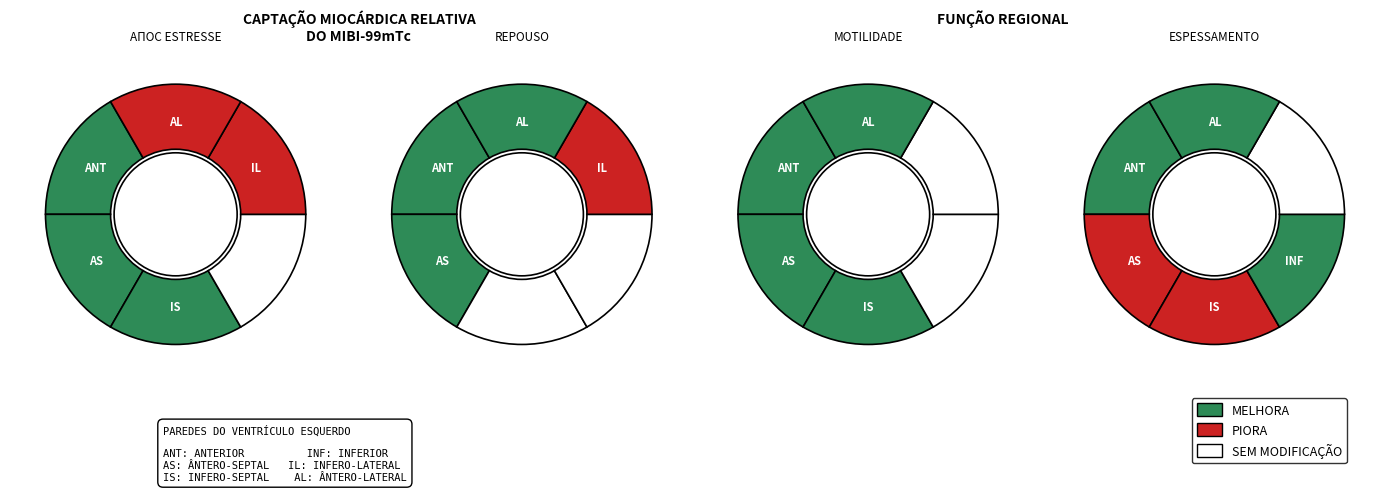

Count the number of slices in the pie.

6